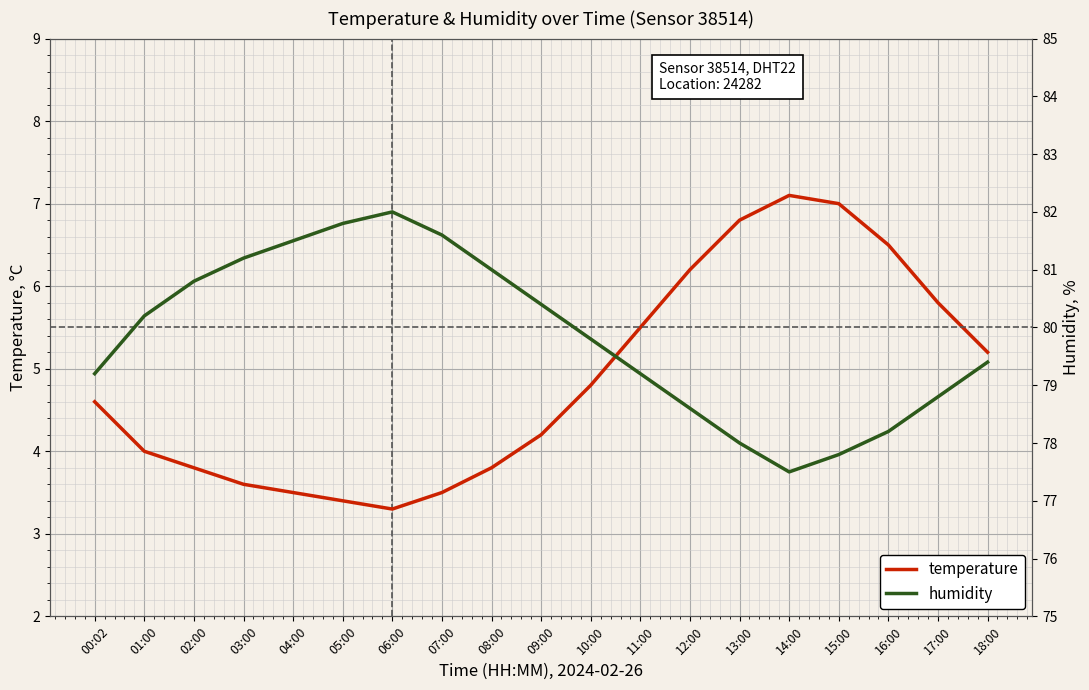

Reading right to left, what are all the values shown in this chart?

temperature: 5.2	5.8	6.5	7.0	7.1	6.8	6.2	5.5	4.8	4.2	3.8	3.5	3.3	3.4	3.5	3.6	3.8	4.0	4.6
humidity: 79.4	78.8	78.2	77.8	77.5	78.0	78.6	79.2	79.8	80.4	81.0	81.6	82.0	81.8	81.5	81.2	80.8	80.2	79.2